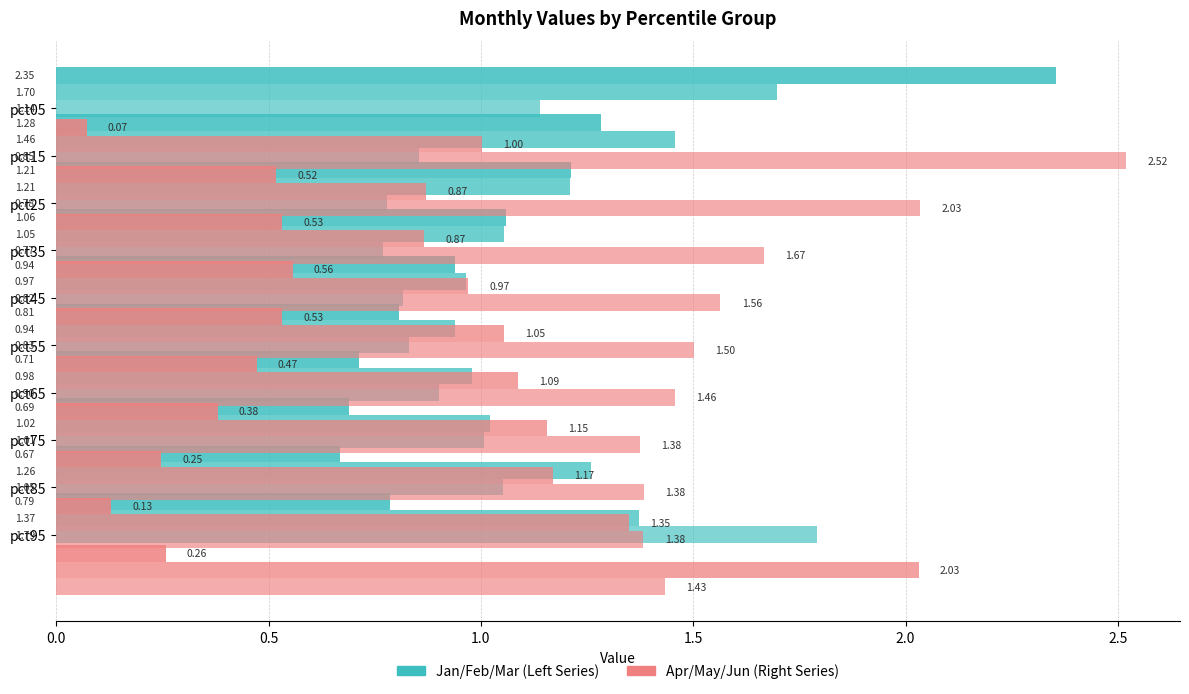

True or false: Jan has a value of 0.2 at pct85.

False